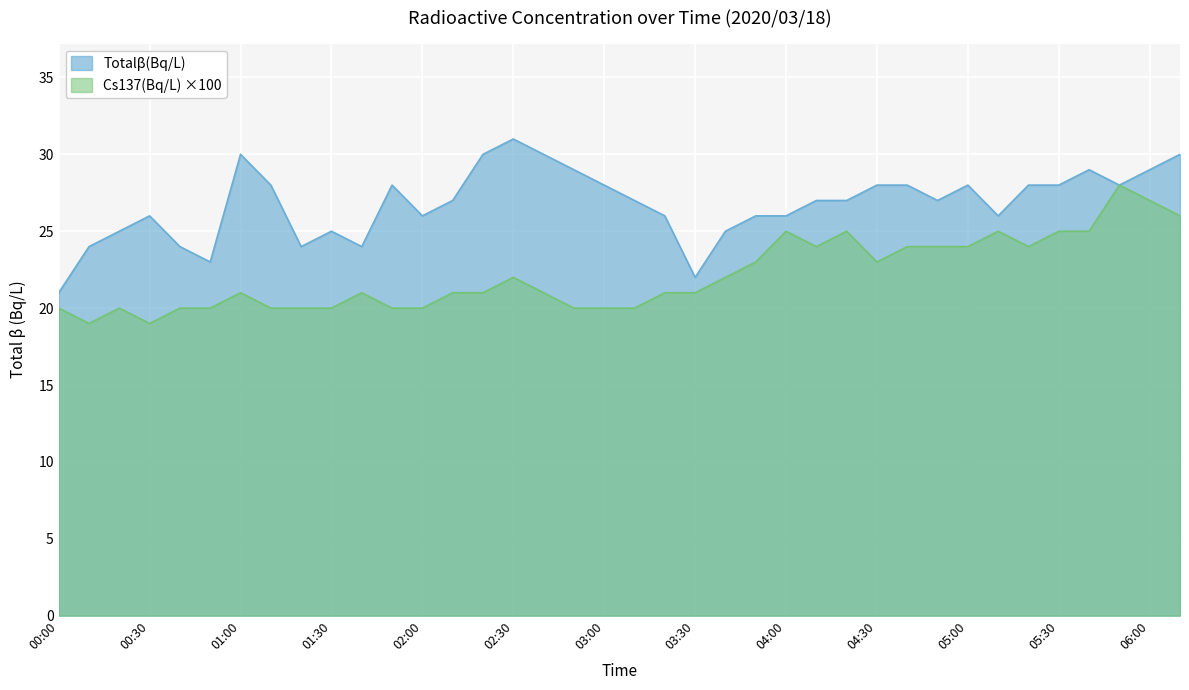

True or false: Total_beta(Bq/L) has a value of 26.0 at 03:50.

True